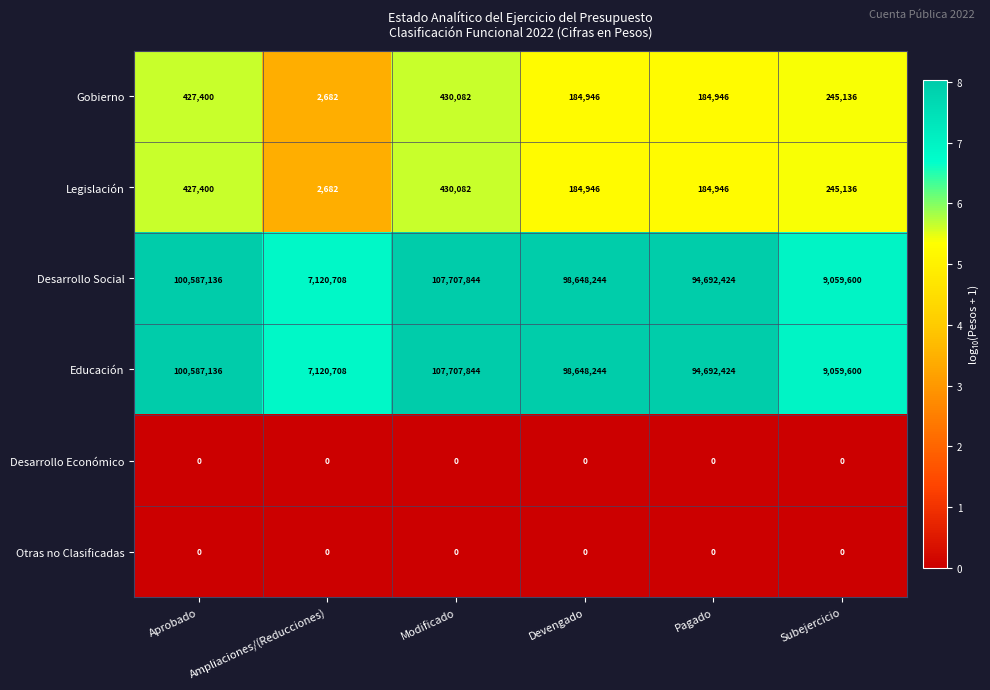

At which category is the sum across all series the highest?

Modificado